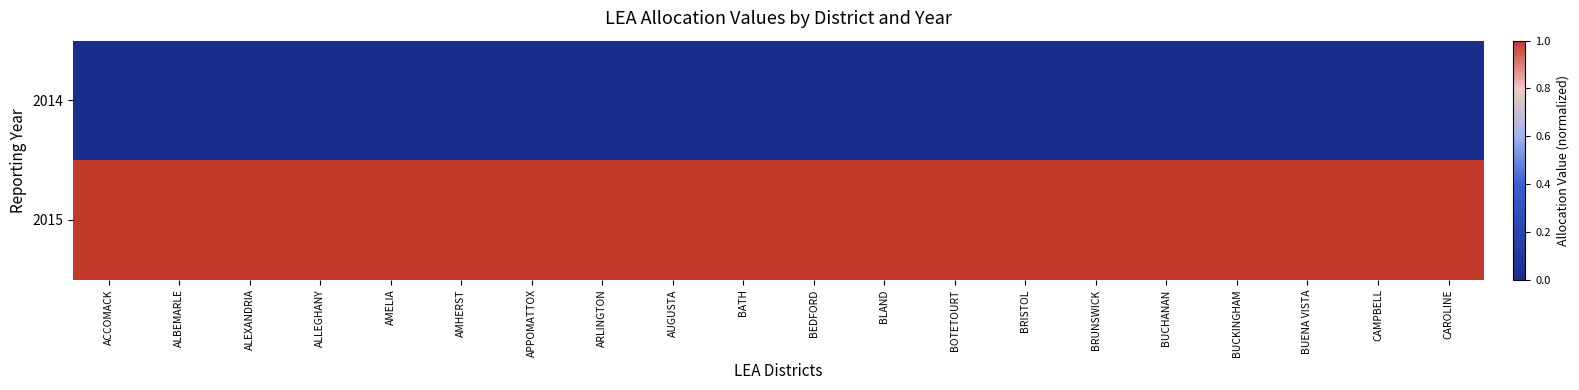

At which category is the sum across all series the highest?

ACCOMACK